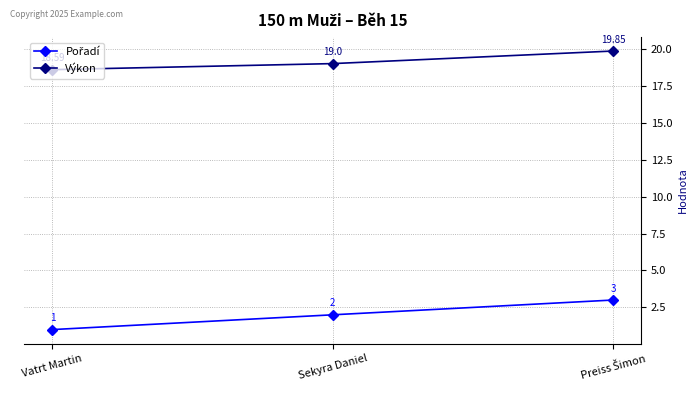

Is this an area chart (filled region under the line)?

No